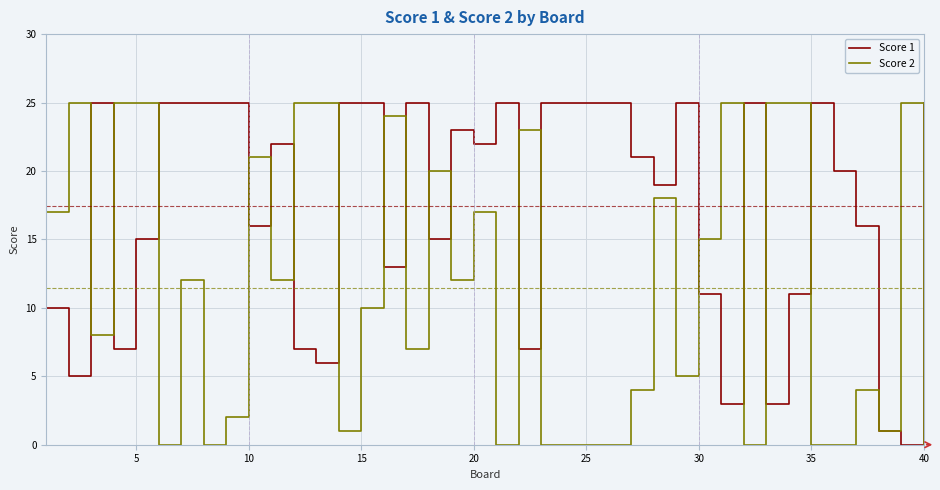

True or false: Score 2 and Score 1 intersect in this chart.

True